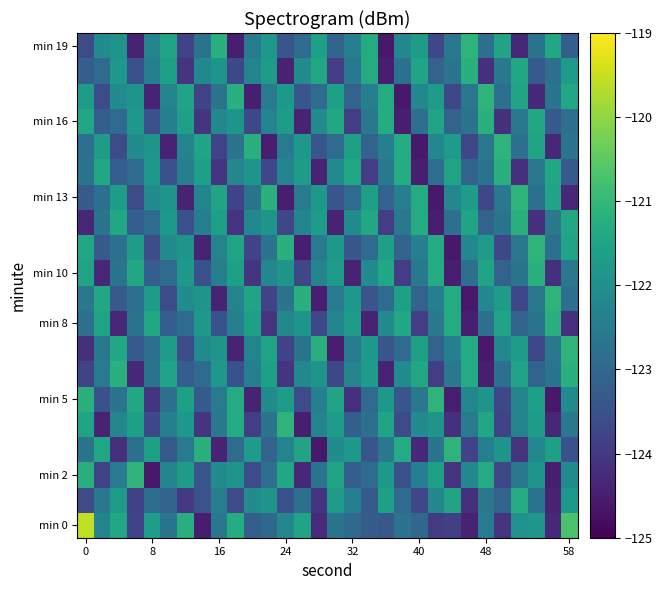

Count the number of categories in the chart.

30